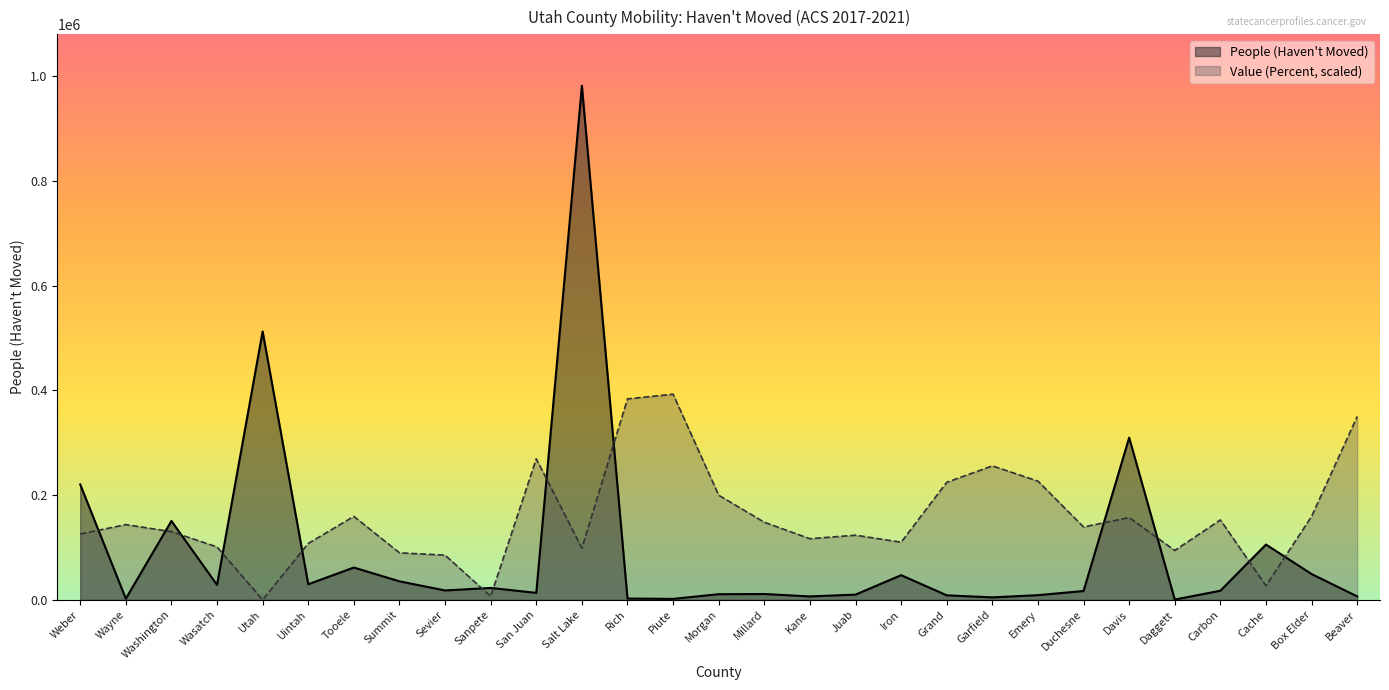

Which series has the largest total across all categories?

Value (Percent, scaled)